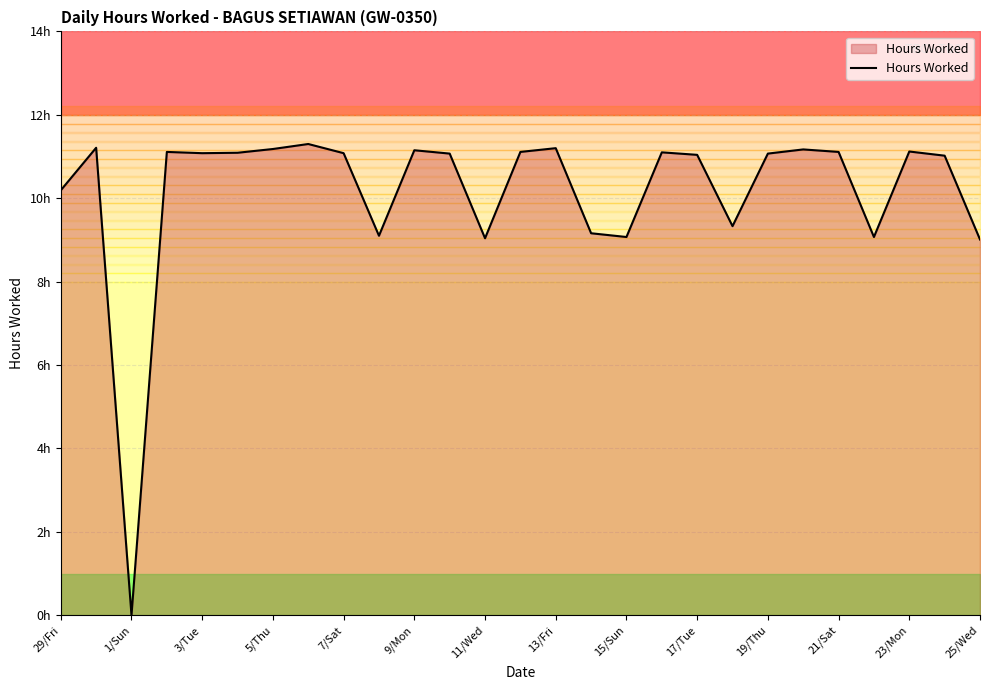

How many data points are less than 11?

9